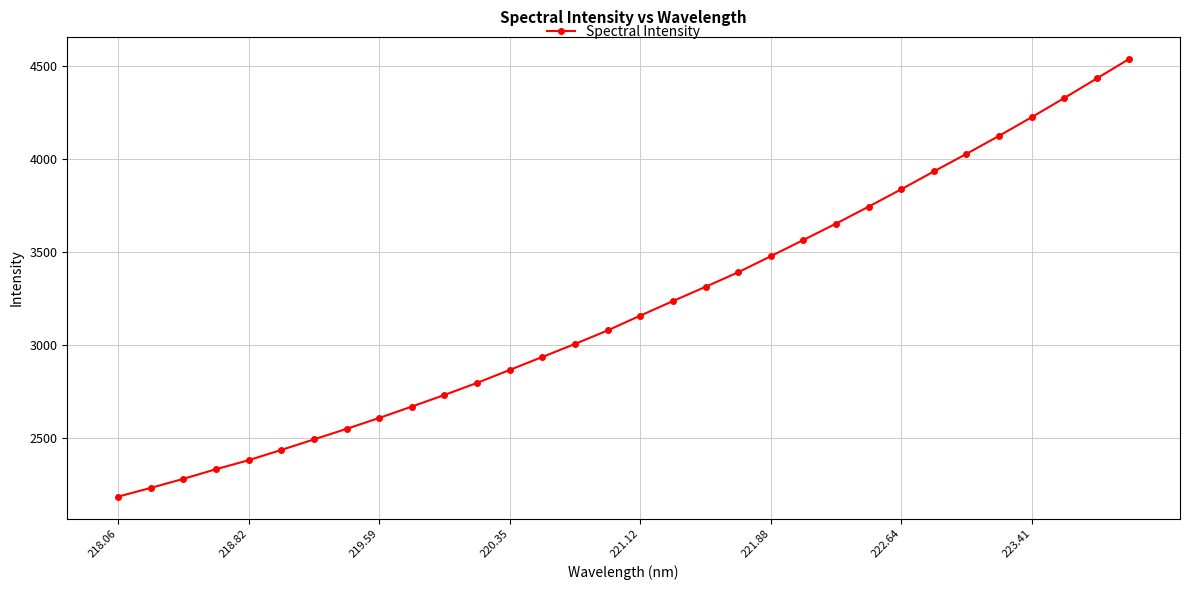

What is the minimum value shown in the chart?

2187.0